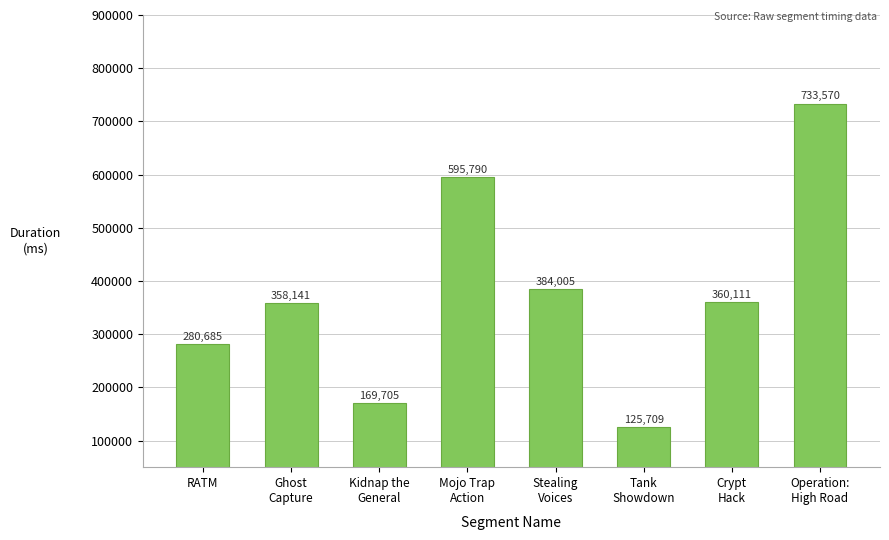

Between Stealing
Voices and Operation:
High Road, which is larger?

Operation:
High Road